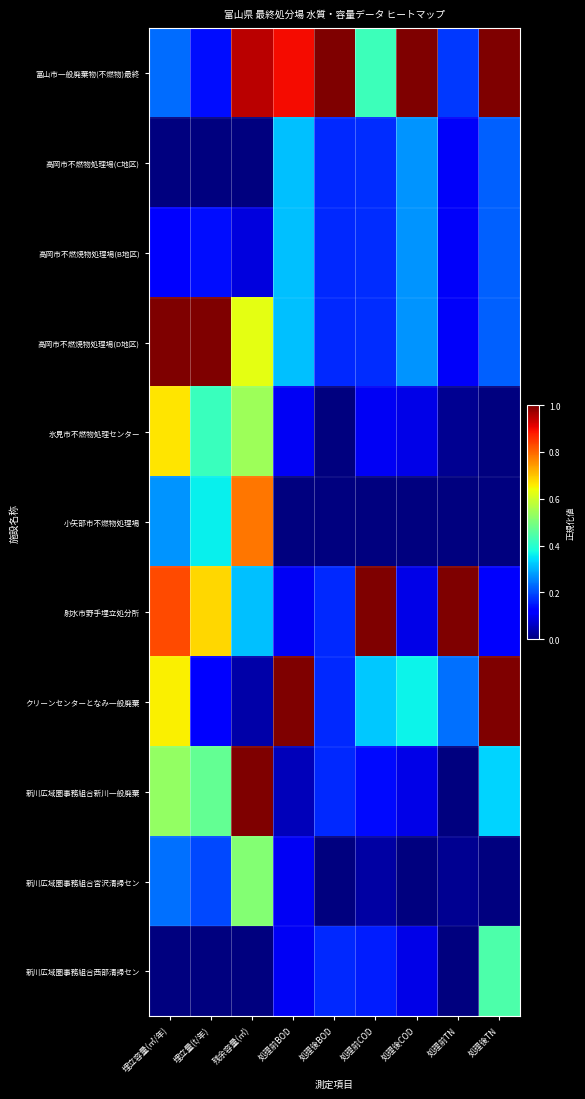

Reading left to right, list all the values displayed in this chart.

富山市一般廃棄物(不燃物)最終: 埋立容量(㎥/年)=0.2	埋立量(t/年)=0.1	残余容量(㎥)=0.9	処理前BOD=0.9	処理後BOD=1.0	処理前COD=0.4	処理後COD=1.0	処理前TN=0.2	処理後TN=1.0
高岡市不燃物処理場(C地区): 埋立容量(㎥/年)=0.0	埋立量(t/年)=0.0	残余容量(㎥)=0.0	処理前BOD=0.3	処理後BOD=0.2	処理前COD=0.2	処理後COD=0.3	処理前TN=0.1	処理後TN=0.2
高岡市不燃焼物処理場(B地区): 埋立容量(㎥/年)=0.1	埋立量(t/年)=0.1	残余容量(㎥)=0.1	処理前BOD=0.3	処理後BOD=0.2	処理前COD=0.2	処理後COD=0.3	処理前TN=0.1	処理後TN=0.2
高岡市不燃焼物処理場(D地区): 埋立容量(㎥/年)=1.0	埋立量(t/年)=1.0	残余容量(㎥)=0.6	処理前BOD=0.3	処理後BOD=0.2	処理前COD=0.2	処理後COD=0.3	処理前TN=0.1	処理後TN=0.2
氷見市不燃物処理センター: 埋立容量(㎥/年)=0.7	埋立量(t/年)=0.4	残余容量(㎥)=0.5	処理前BOD=0.1	処理後BOD=0.0	処理前COD=0.1	処理後COD=0.1	処理前TN=0.0	処理後TN=0.0
小矢部市不燃物処理場: 埋立容量(㎥/年)=0.3	埋立量(t/年)=0.4	残余容量(㎥)=0.8	処理前BOD=0.0	処理後BOD=0.0	処理前COD=0.0	処理後COD=0.0	処理前TN=0.0	処理後TN=0.0
射水市野手埋立処分所: 埋立容量(㎥/年)=0.8	埋立量(t/年)=0.7	残余容量(㎥)=0.3	処理前BOD=0.1	処理後BOD=0.2	処理前COD=1.0	処理後COD=0.1	処理前TN=1.0	処理後TN=0.1
クリーンセンターとなみ一般廃棄: 埋立容量(㎥/年)=0.7	埋立量(t/年)=0.1	残余容量(㎥)=0.0	処理前BOD=1.0	処理後BOD=0.2	処理前COD=0.3	処理後COD=0.4	処理前TN=0.2	処理後TN=1.0
新川広域圏事務組合新川一般廃棄: 埋立容量(㎥/年)=0.5	埋立量(t/年)=0.5	残余容量(㎥)=1.0	処理前BOD=0.1	処理後BOD=0.2	処理前COD=0.1	処理後COD=0.1	処理前TN=0.0	処理後TN=0.3
新川広域圏事務組合宮沢清掃セン: 埋立容量(㎥/年)=0.2	埋立量(t/年)=0.2	残余容量(㎥)=0.5	処理前BOD=0.1	処理後BOD=0.0	処理前COD=0.0	処理後COD=0.0	処理前TN=0.0	処理後TN=0.0
新川広域圏事務組合西部清掃セン: 埋立容量(㎥/年)=0.0	埋立量(t/年)=0.0	残余容量(㎥)=0.0	処理前BOD=0.1	処理後BOD=0.2	処理前COD=0.2	処理後COD=0.1	処理前TN=0.0	処理後TN=0.4